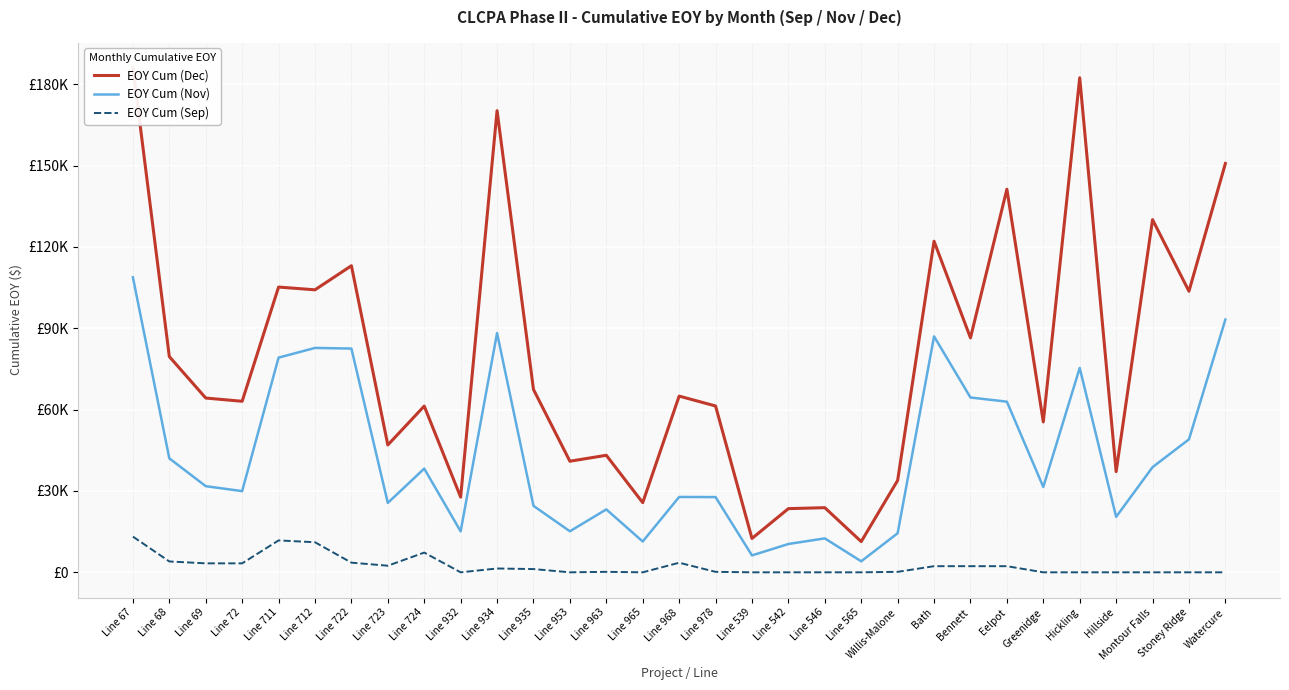

What is the difference between the highest and lowest values at Montour Falls?

130086.5